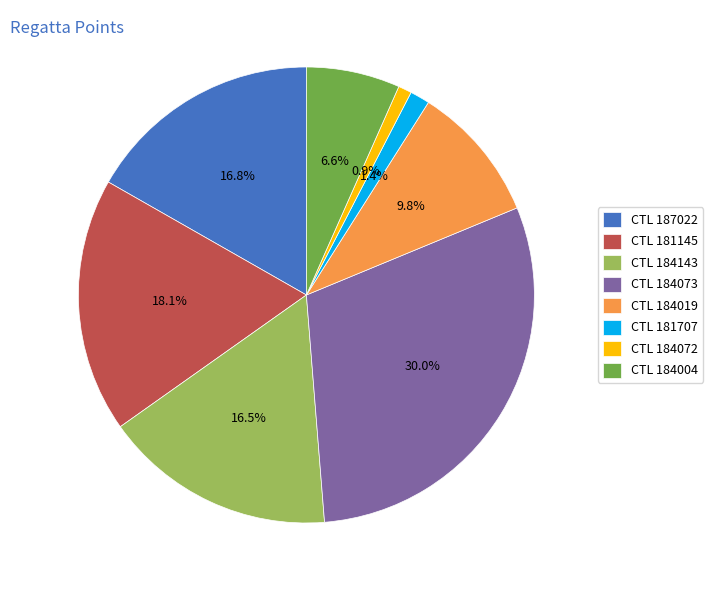

Is CTL 184019 the majority of the pie?

No